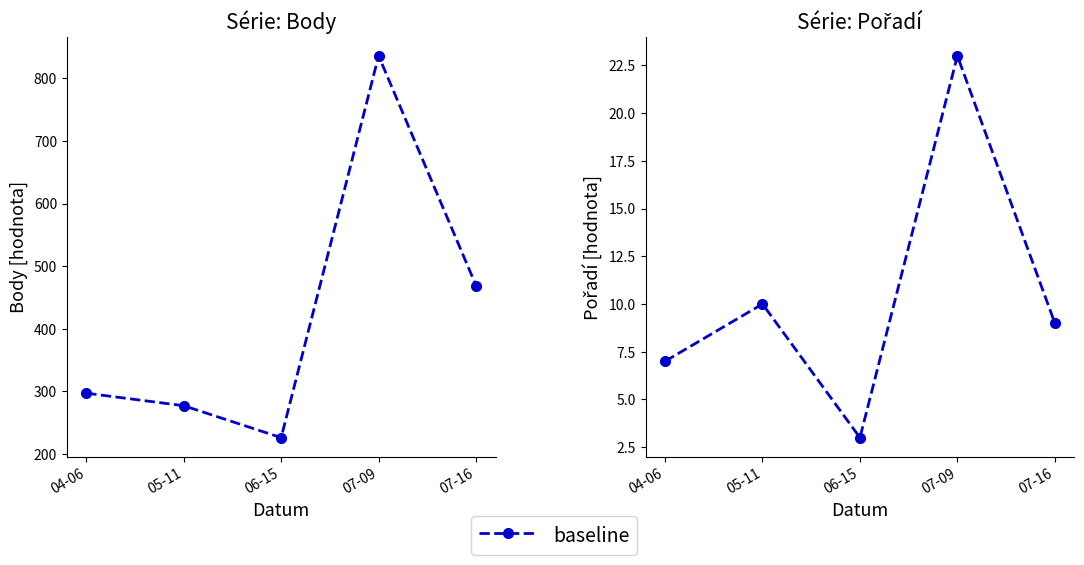

Reading left to right, list all the values displayed in this chart.

Body: 04-06=297	05-11=277	06-15=226	07-09=836	07-16=469
Pořadí: 04-06=7	05-11=10	06-15=3	07-09=23	07-16=9